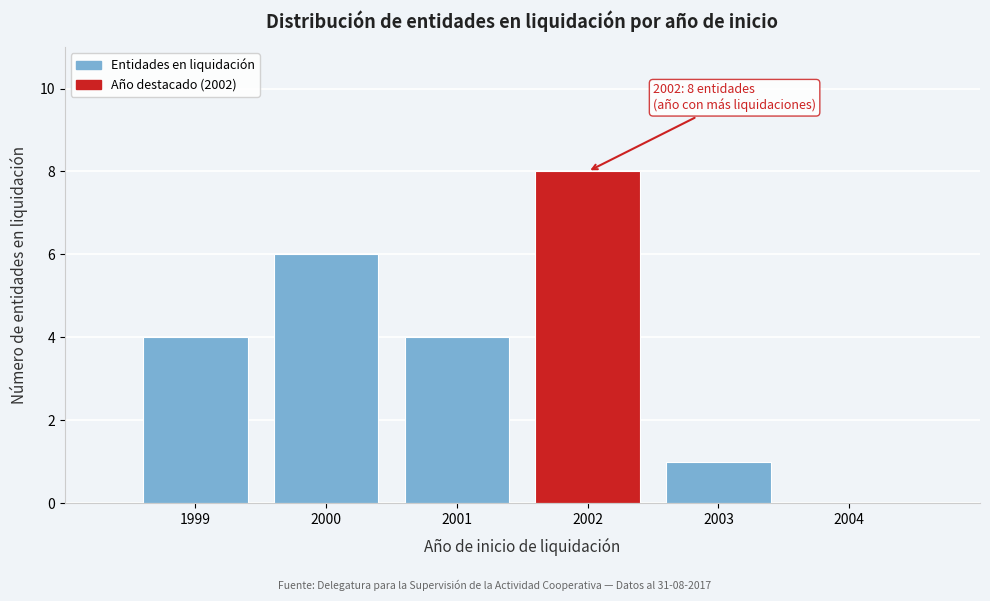

Reading right to left, list all the values displayed in this chart.

2004=0	2003=1	2002=8	2001=4	2000=6	1999=4